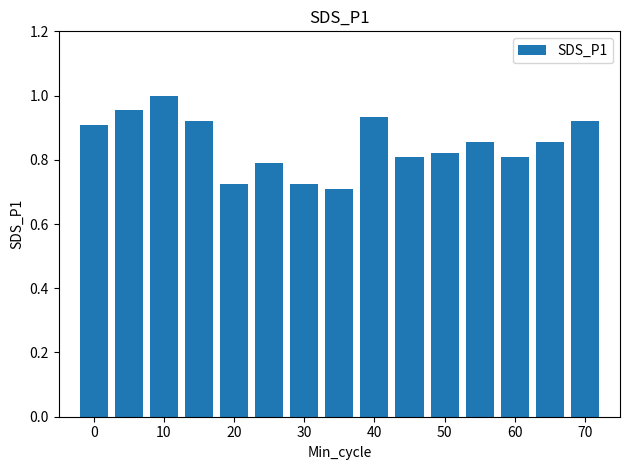

What is the sum of all values?

12.7